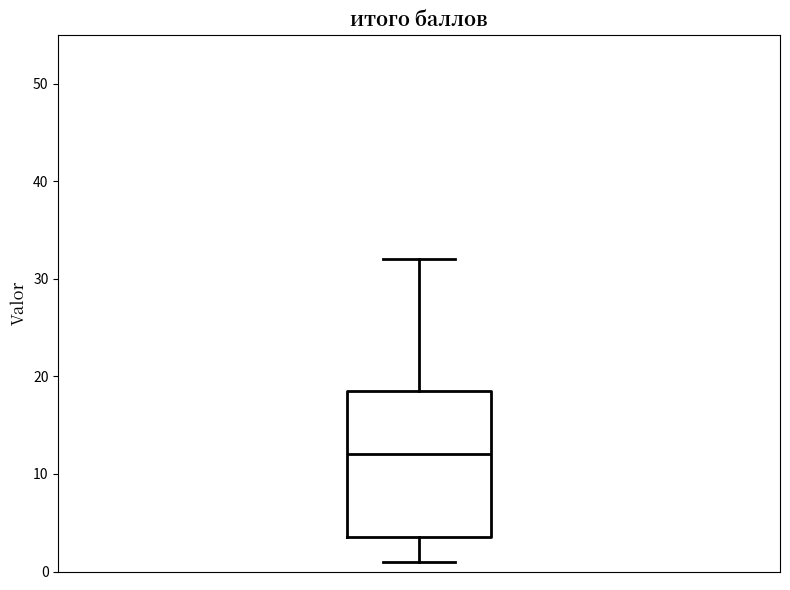

Read this box plot against the y-axis: the position of the median line, the range covered by the box, and the ends of both whiskers. The values are not printed on the chart, so give them approximately, as read against the axis.

median 12, box 4 to 19, whiskers 1 to 32